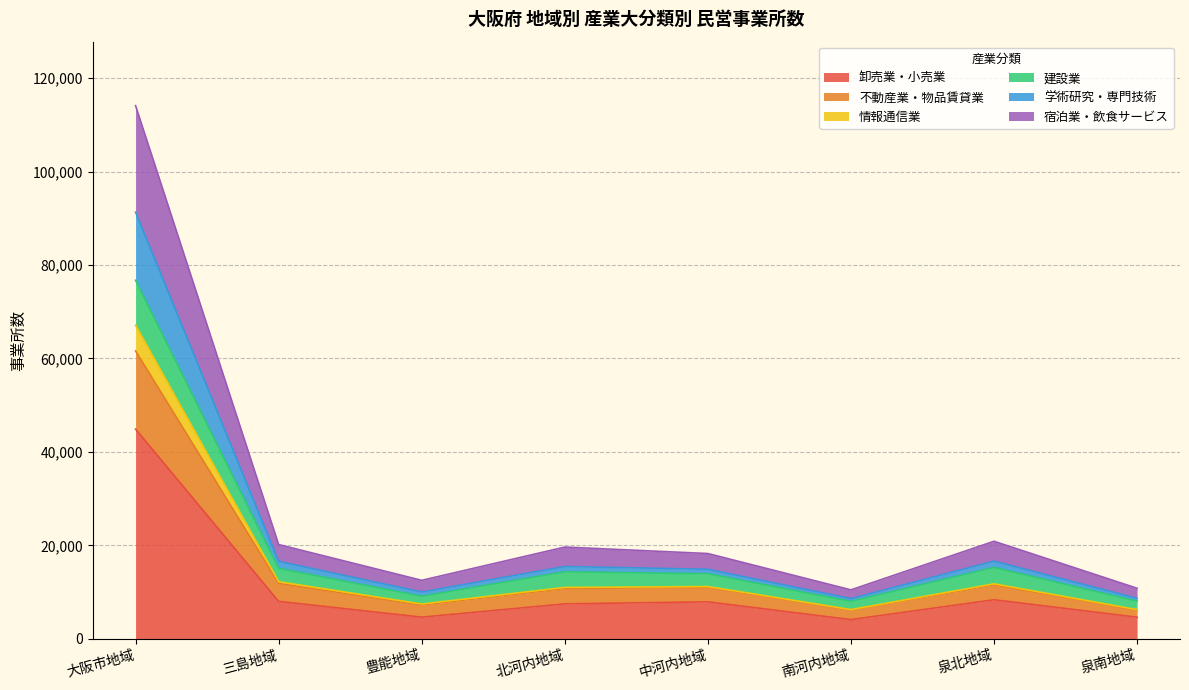

How many interior local valleys does the 情報通信業 series have?

2